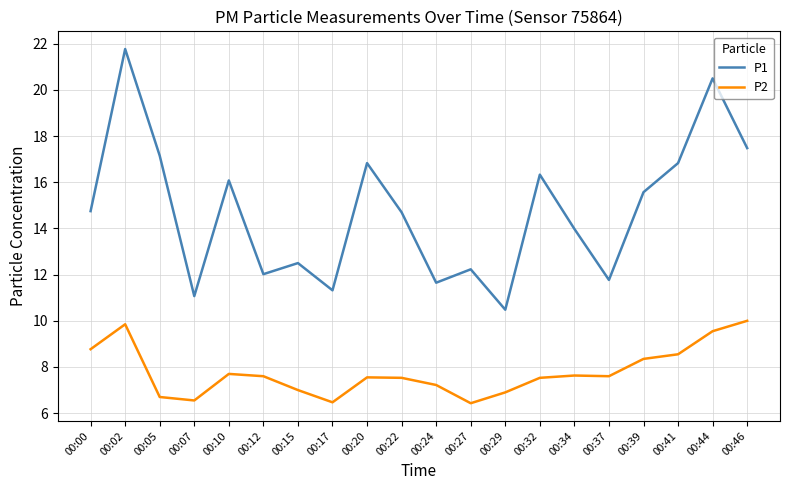

Between 00:02 and 00:34, which series saw the biggest shift?

P1